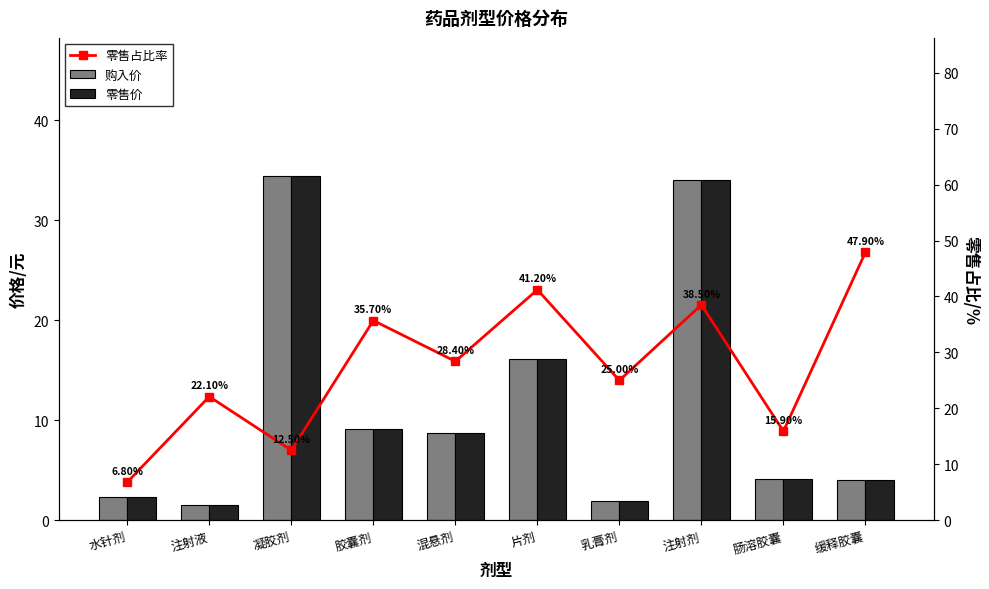

How many values in the 零售占比率 series are below 28?

5